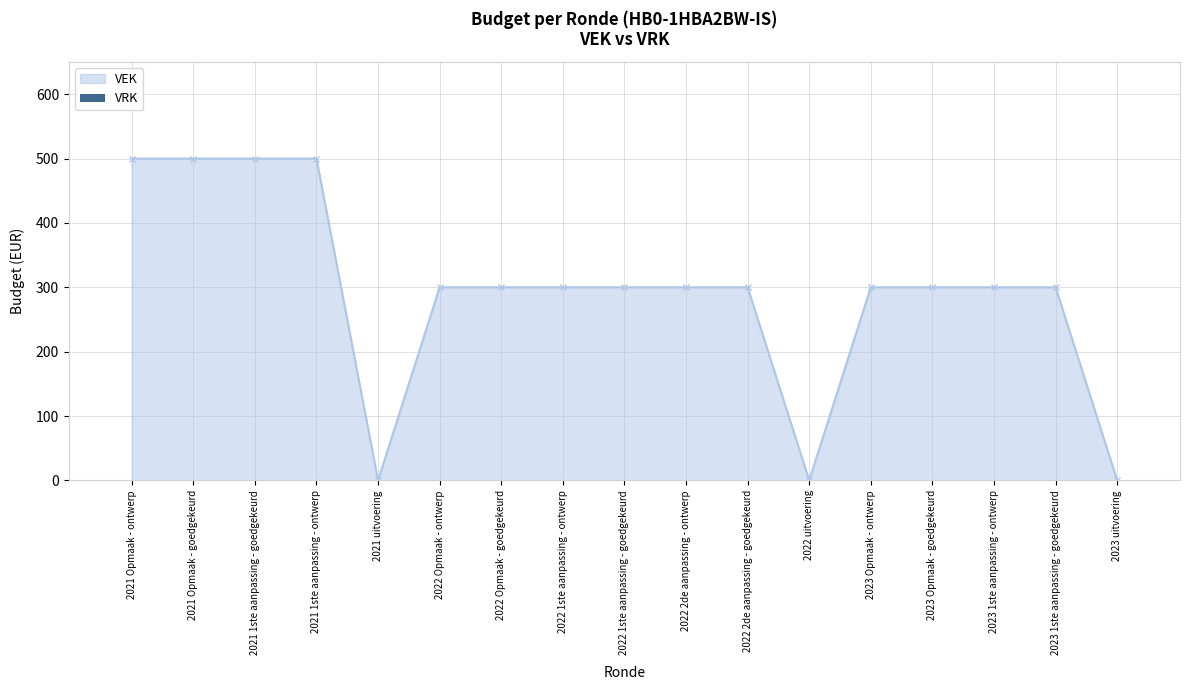

What is the value of the 14th point from the left?

300